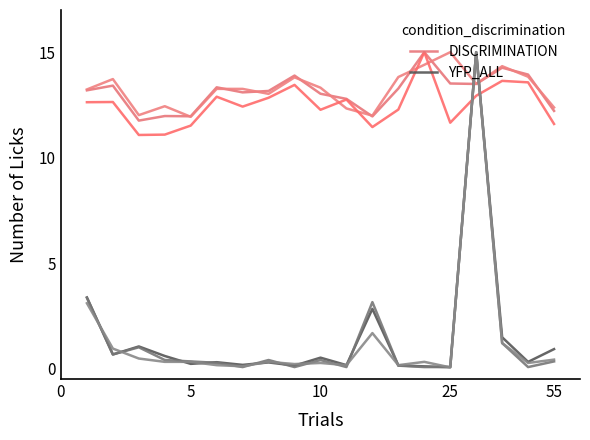

The value of DISCRIMINATION at 10 is 13.0. True or false?

True